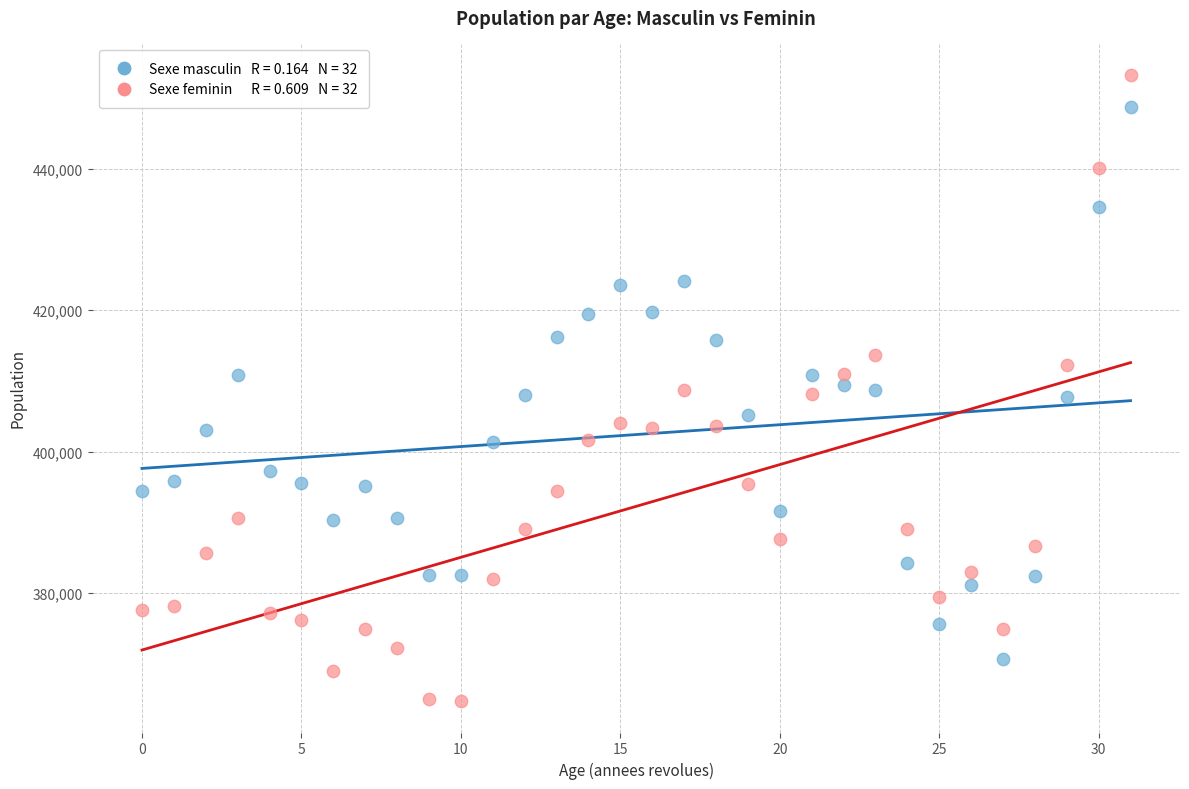

Across all data points, what is the range of Y values (max minus min)?

88611